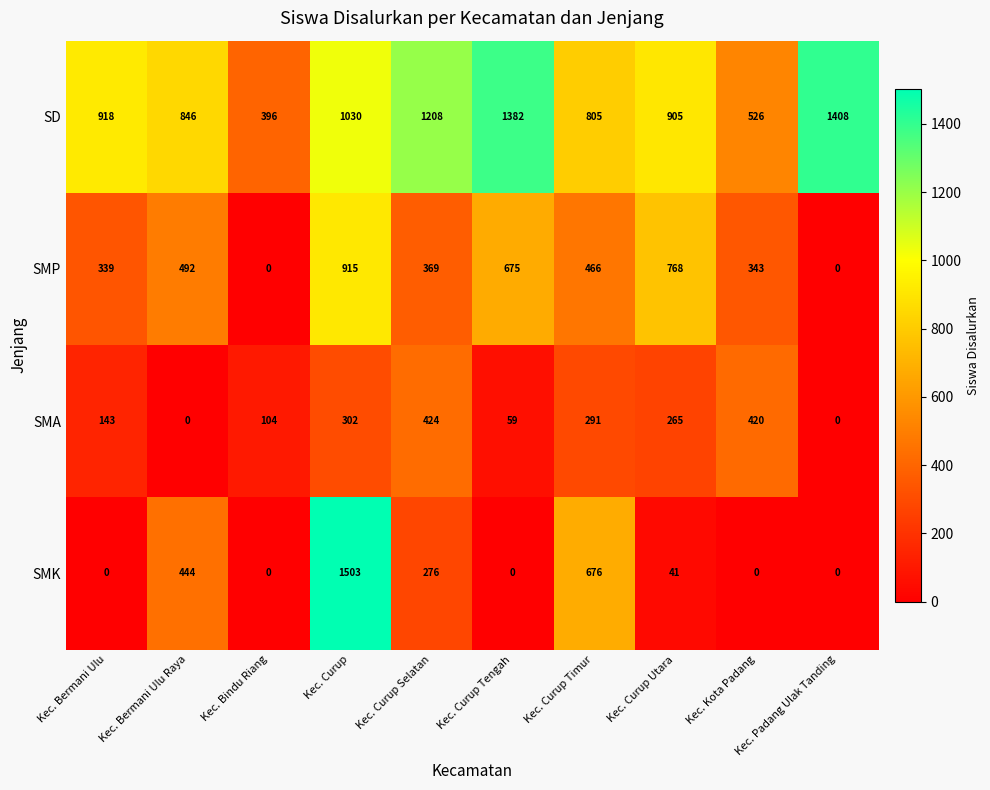

What is the spread (max minus min) of values at Kec. Curup Selatan?

932